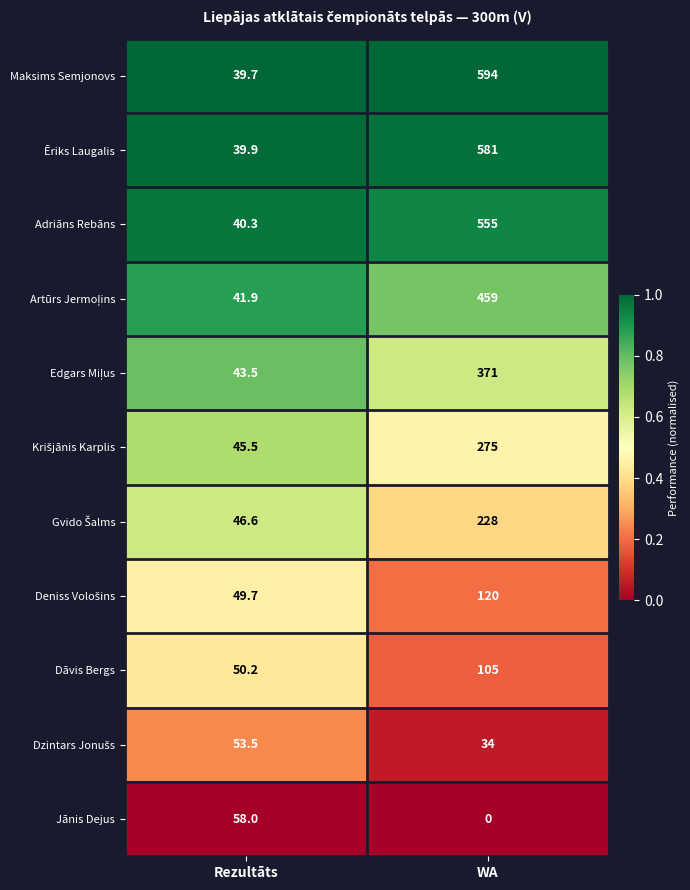

What is the sum of the Adriāns Rebāns values at WA and Rezultāts?

595.3